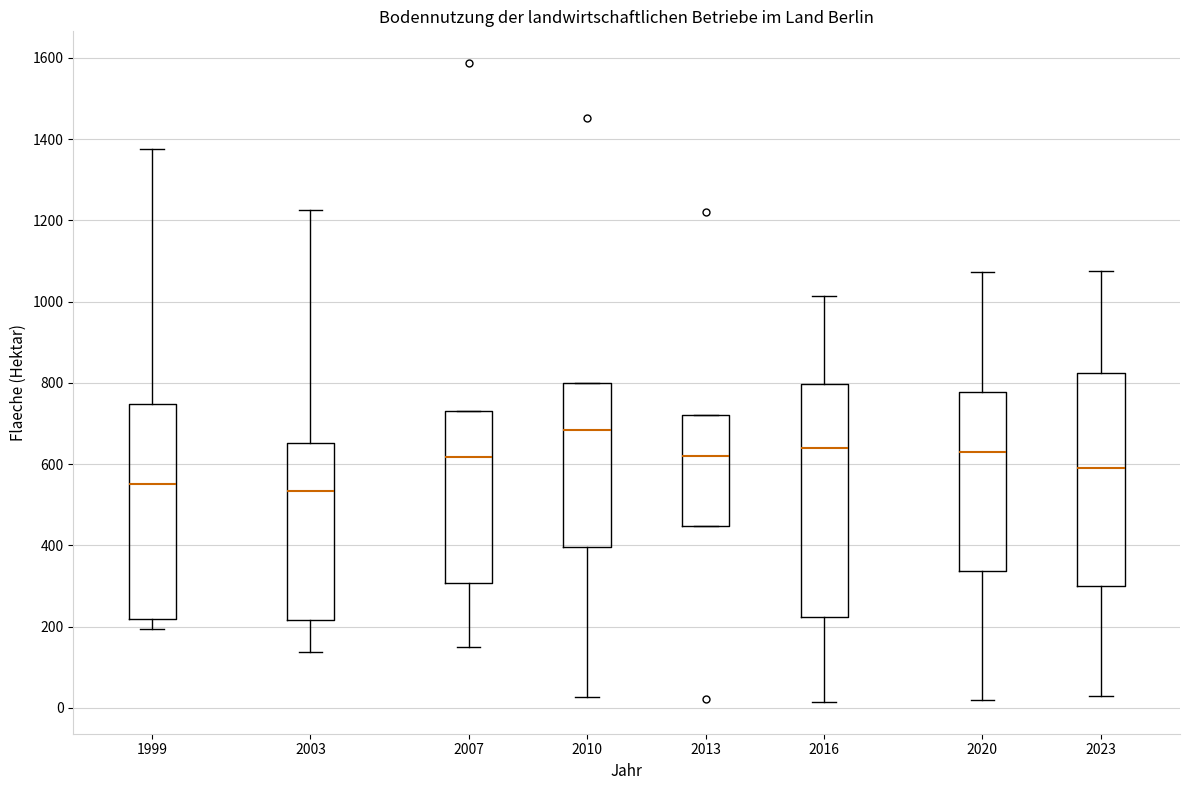

Where does the median line of the box at x = 2023 sit on the y-axis? The values are not printed on the chart, so give them approximately, as read against the axis.

600